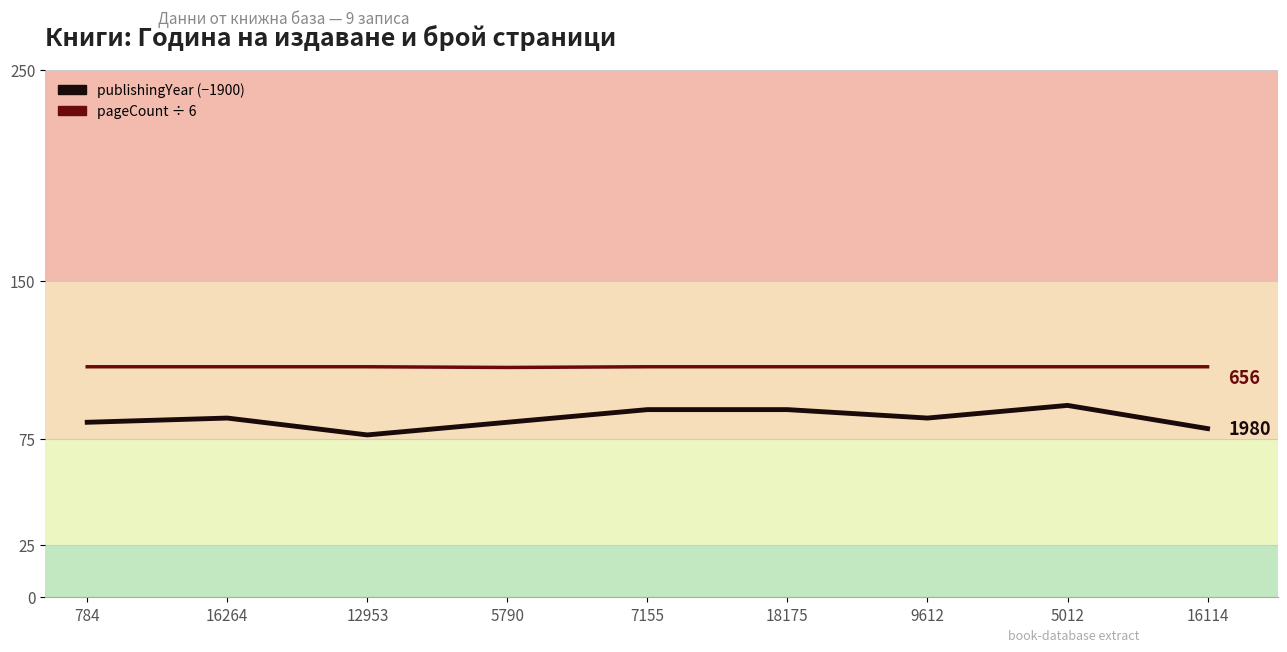

What is the label of the 4th point from the right?

18175